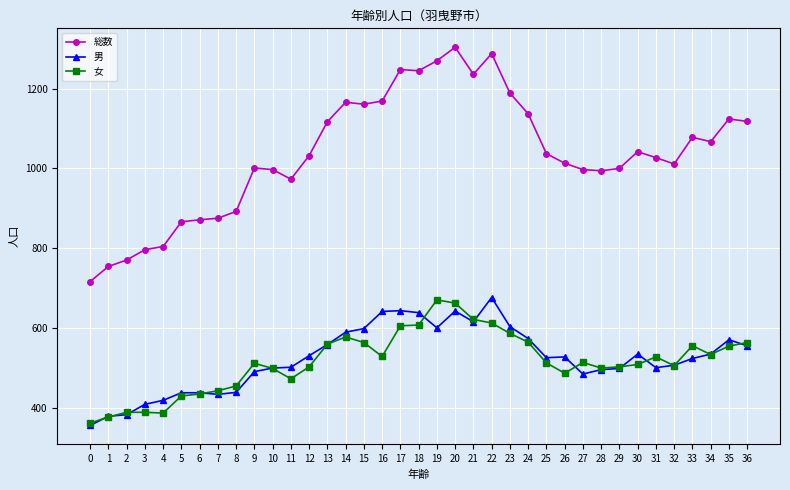

The 男 series shows 498 at 29. True or false?

True